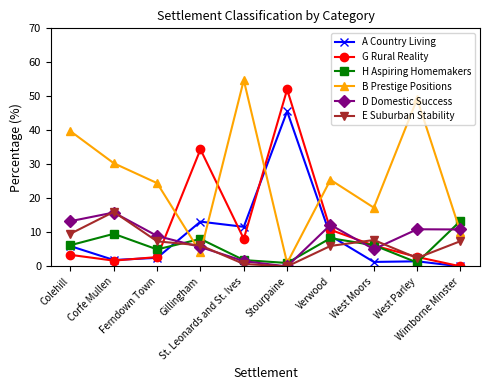

Read the E Suburban Stability value at West Parley.

2.5